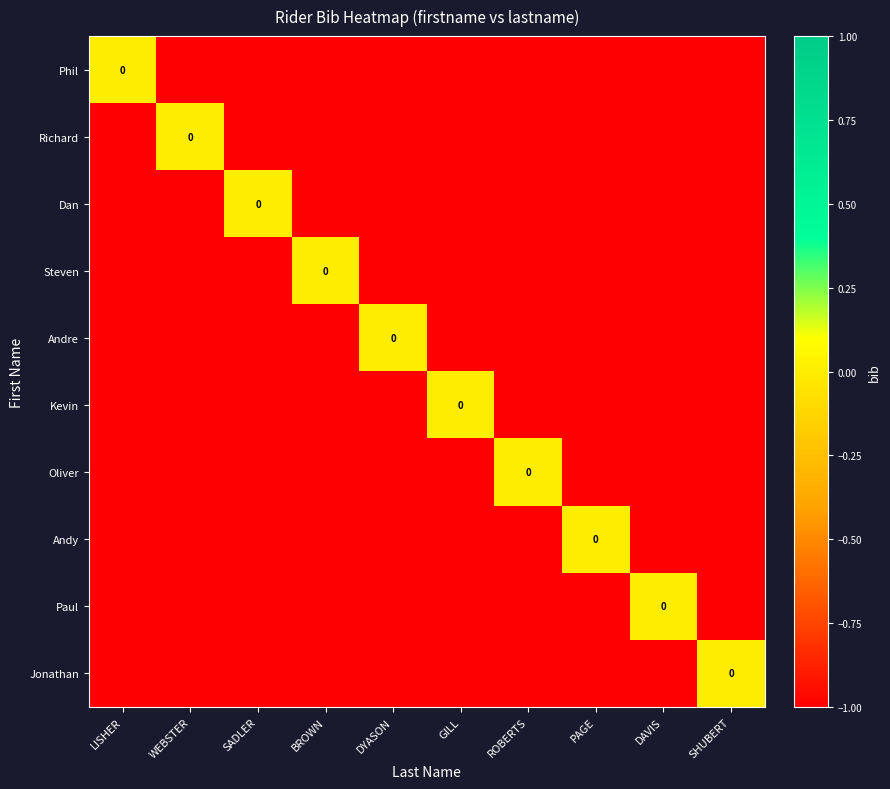

At which category is the sum across all series the highest?

LISHER